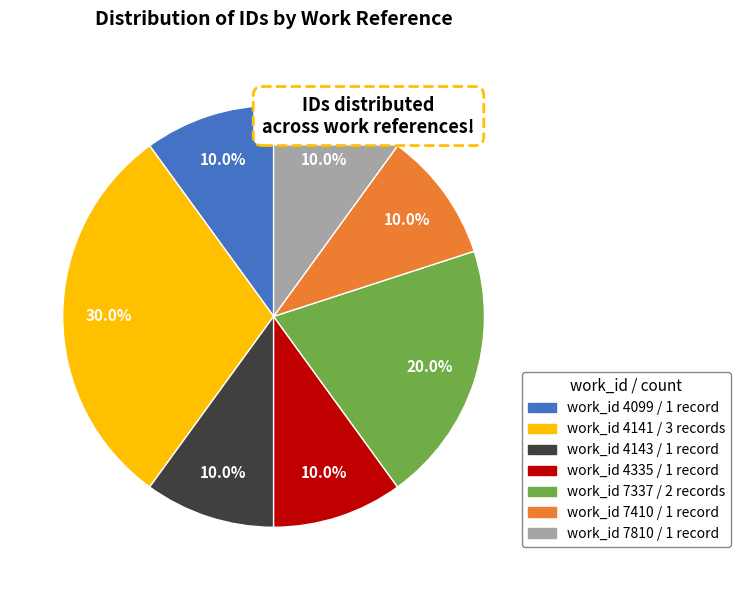

Is there any slice that represents more than half of the pie?

No